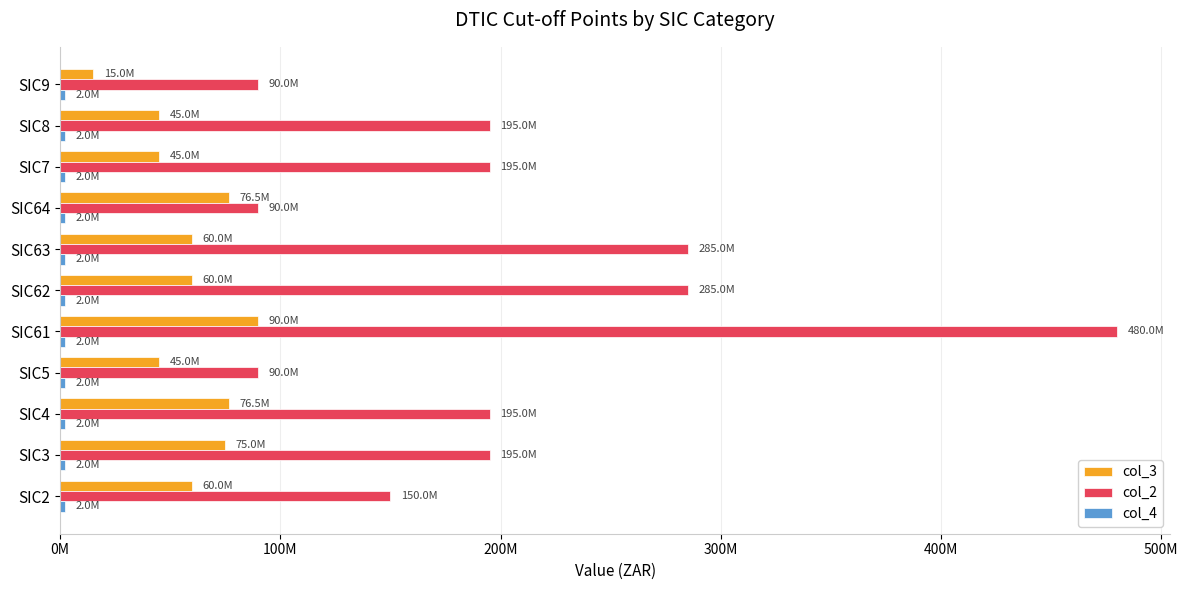

At which category is the sum across all series the highest?

SIC61